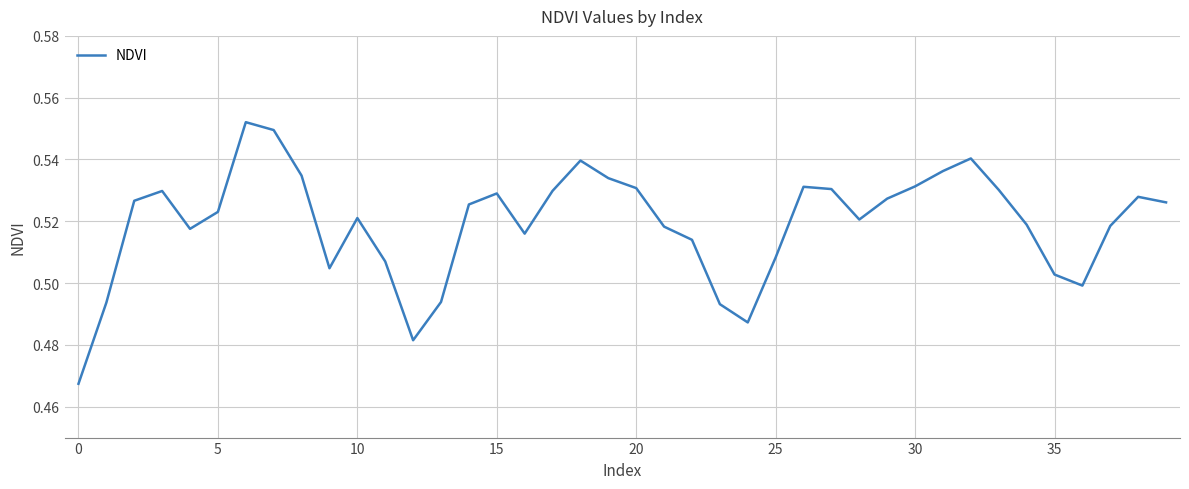

What is the minimum value shown in the chart?

0.5